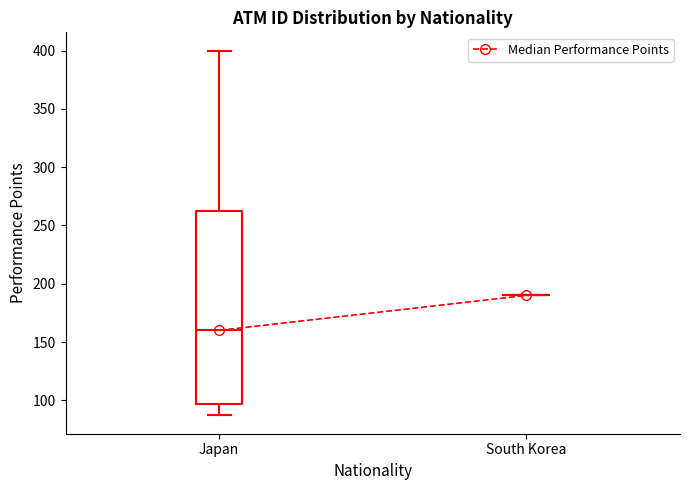

Where does the median line of the box for Japan sit on the y-axis? The values are not printed on the chart, so give them approximately, as read against the axis.

160